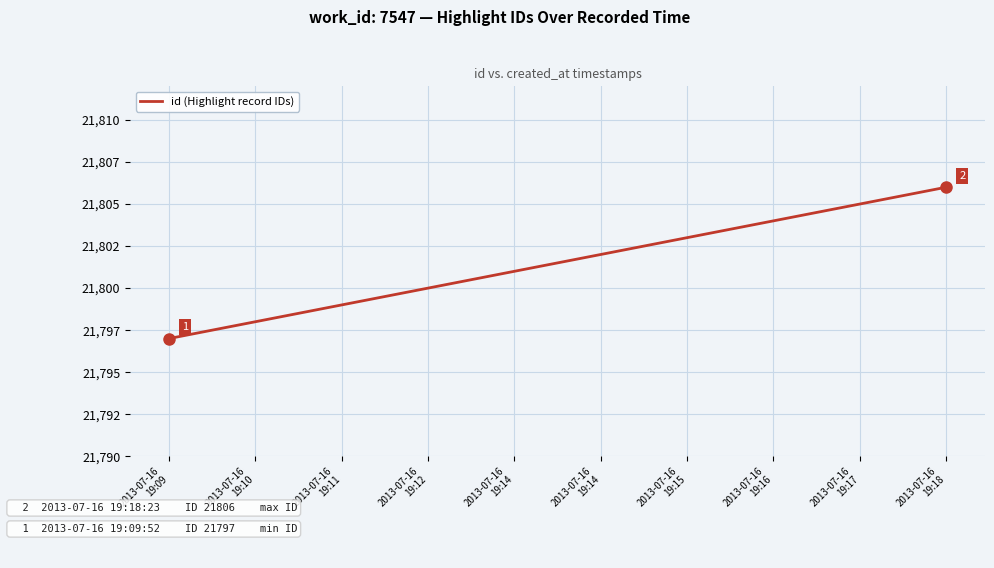

Does the chart have visible grid lines?

Yes